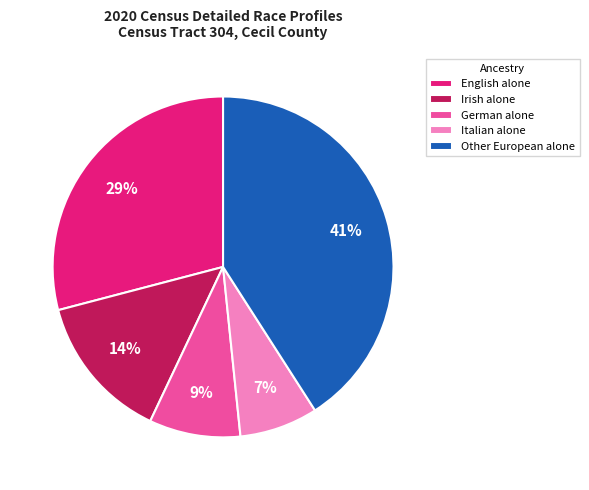

Between Irish alone and English alone, which is larger?

English alone